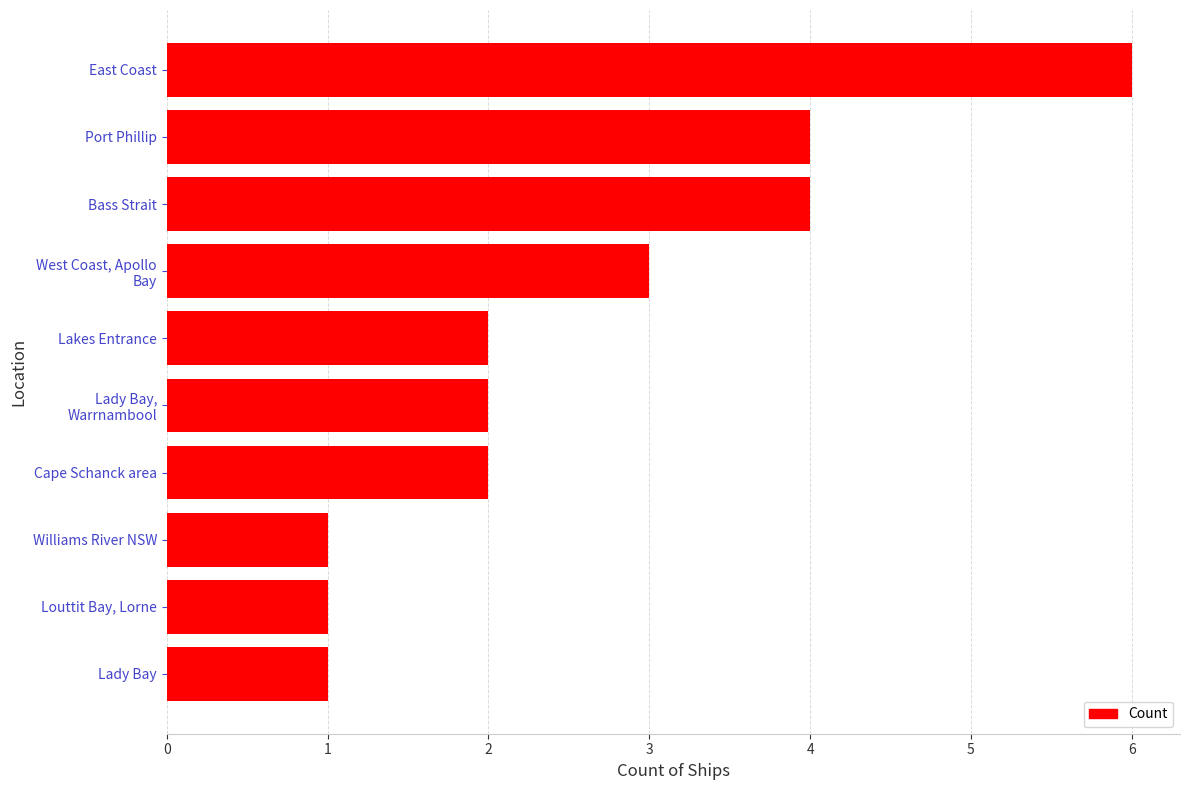

How many bars are there in total?

10